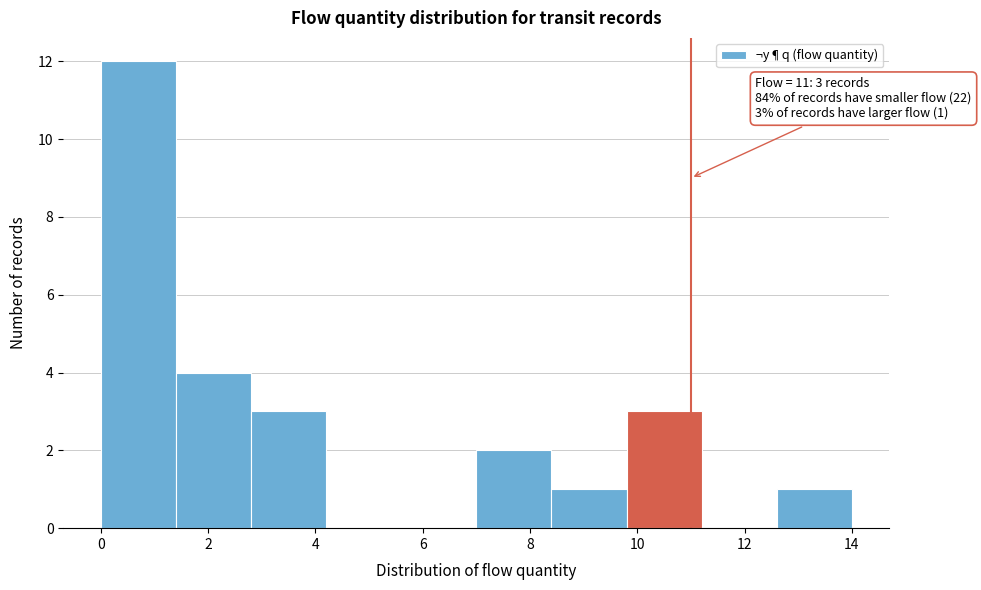

Which range on the x-axis has the tallest bar?

0.0 to 1.4